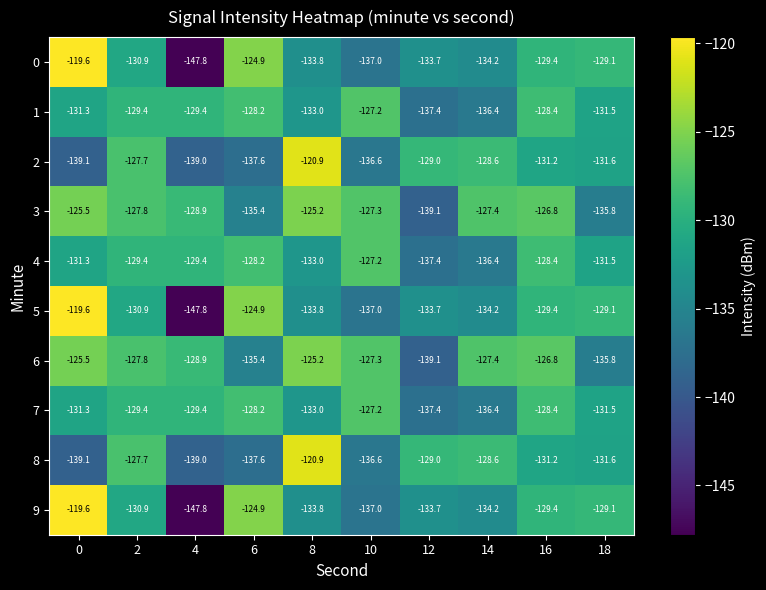

Which label corresponds to the smallest value in the chart?

4